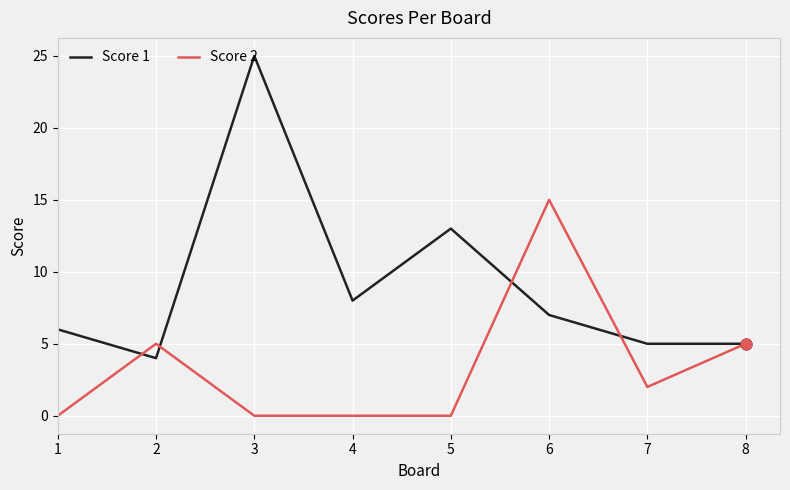

What are all the series names shown in the legend?

Score 1, Score 2